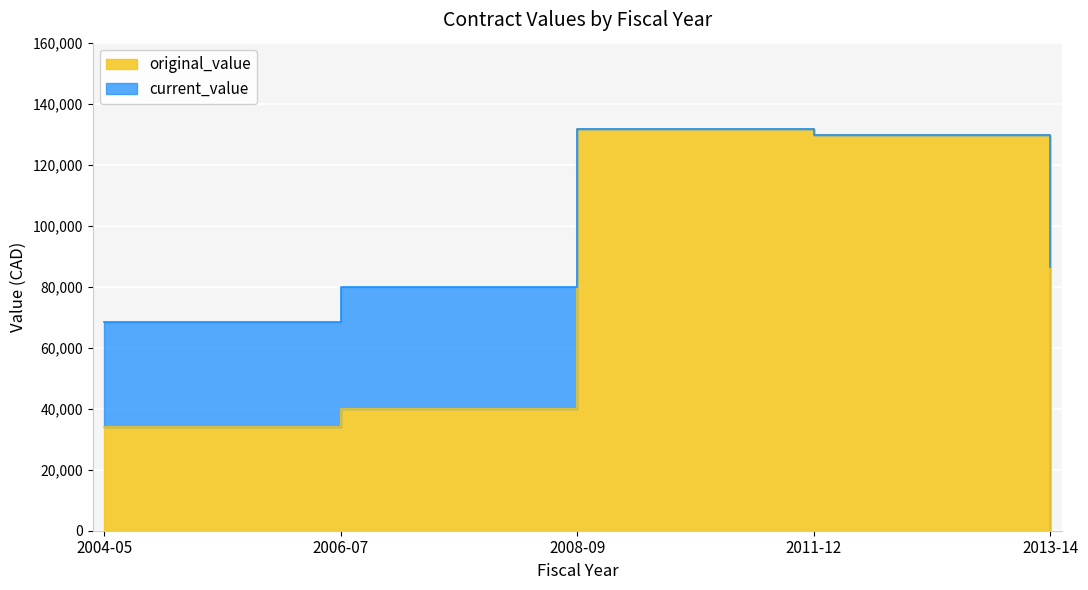

The current_value series shows 169734 at 2011-12. True or false?

False